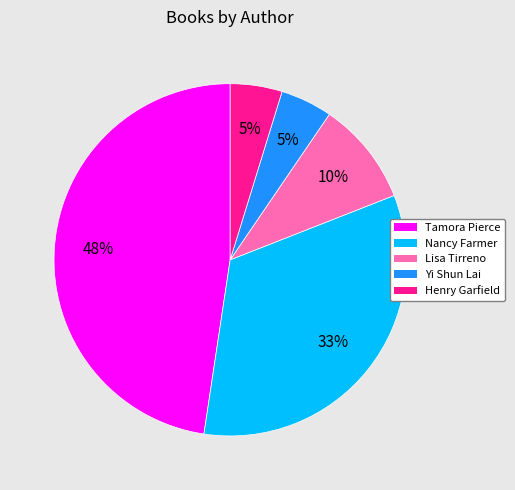

To the nearest percent, what is the difference between the largest and smallest slice percentages?

43%